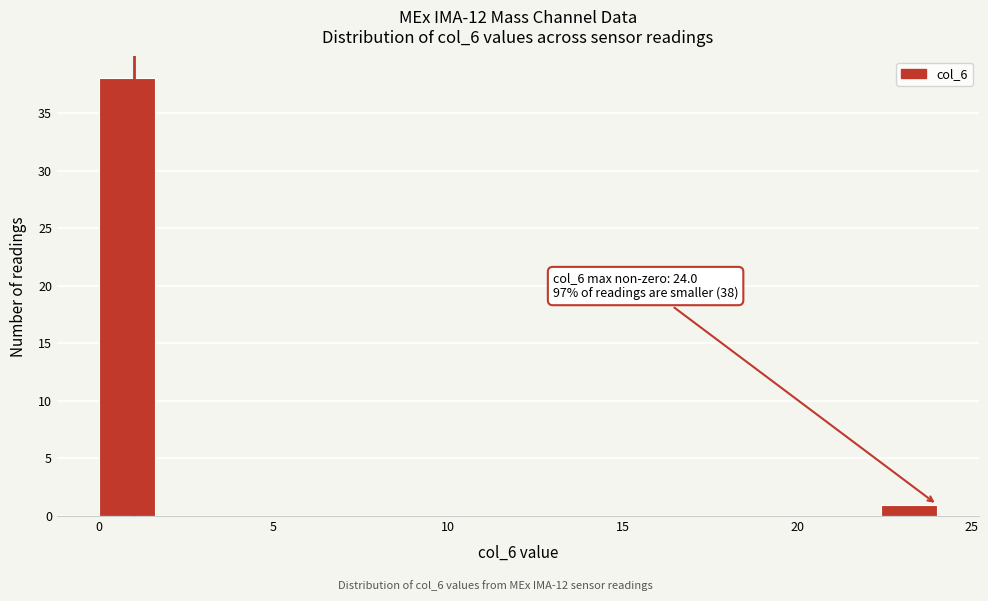

Read against the x-axis, roughly where is the centre of the tallest bar?

1.0